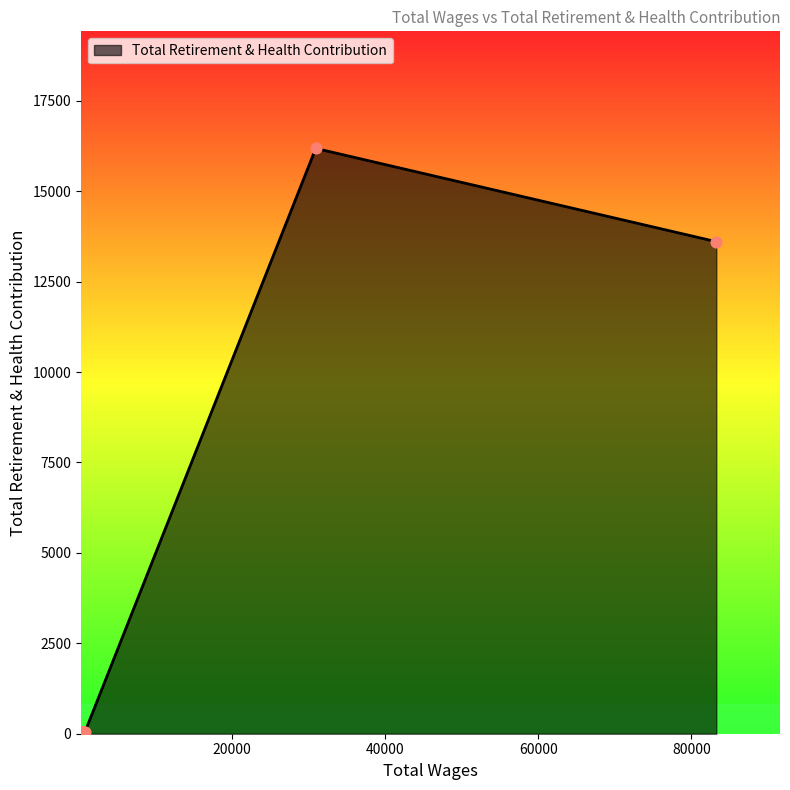

Which has a higher value, 550.0 or 500.0?

550.0